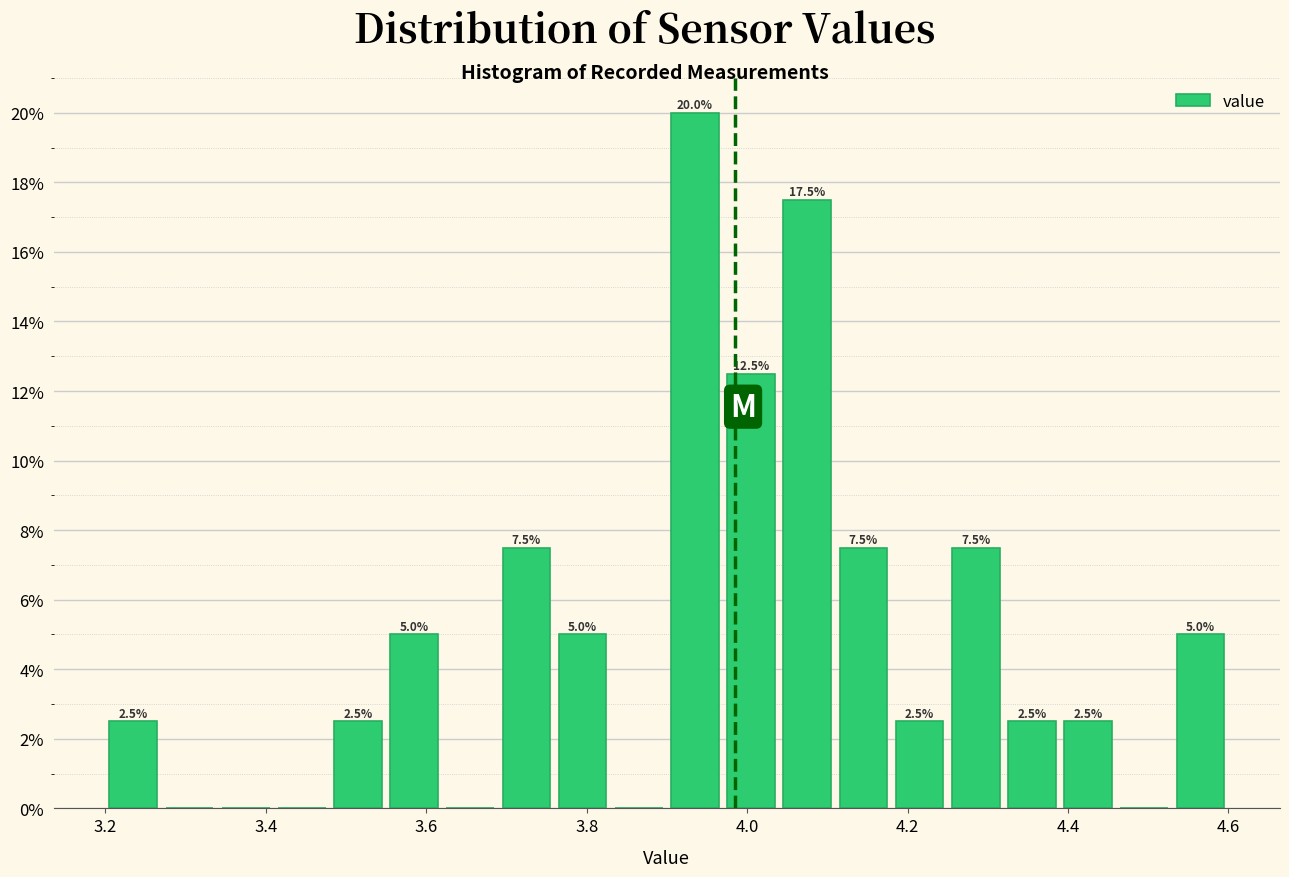

Read against the x-axis, roughly where is the centre of the tallest bar?

3.94